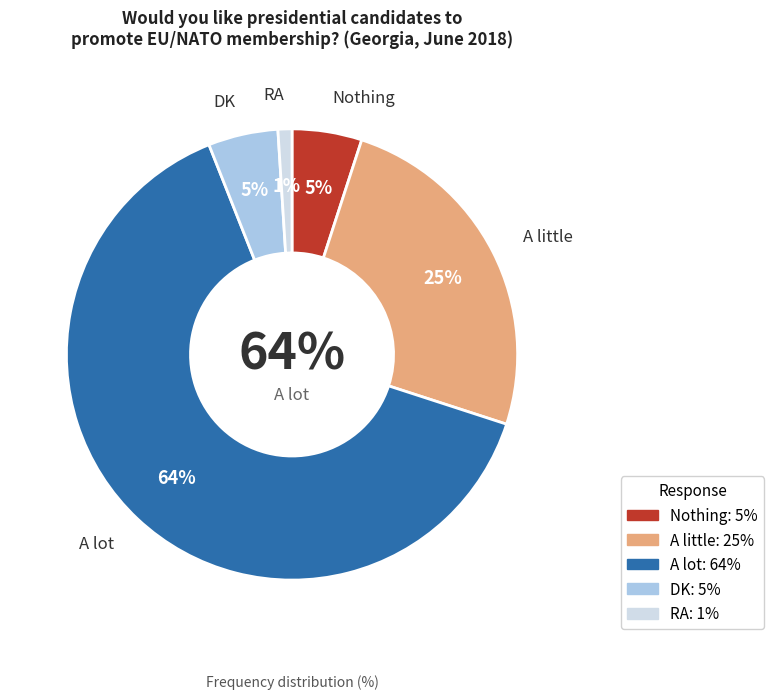

To the nearest percent, what portion does DK represent?

5%